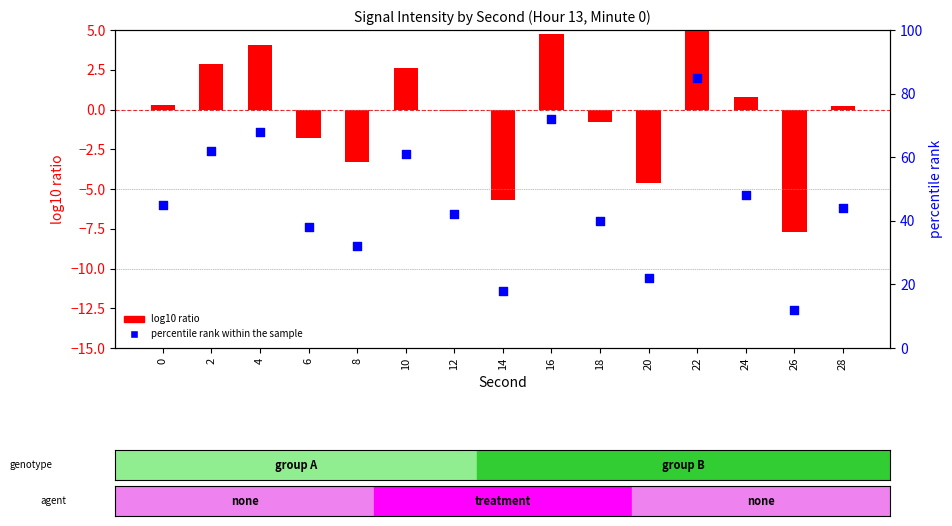

Which series has the largest total across all categories?

percentile rank within the sample